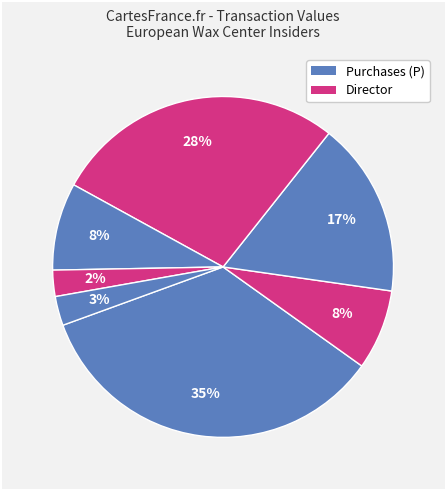

Count the number of slices in the pie.

7